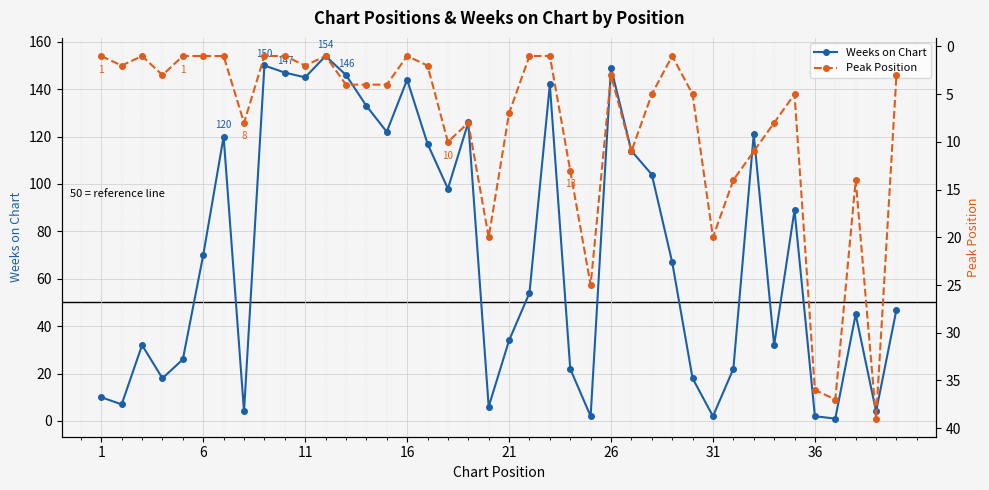

What is the difference between the maximum and second lowest values in the Weeks on Chart series?

152